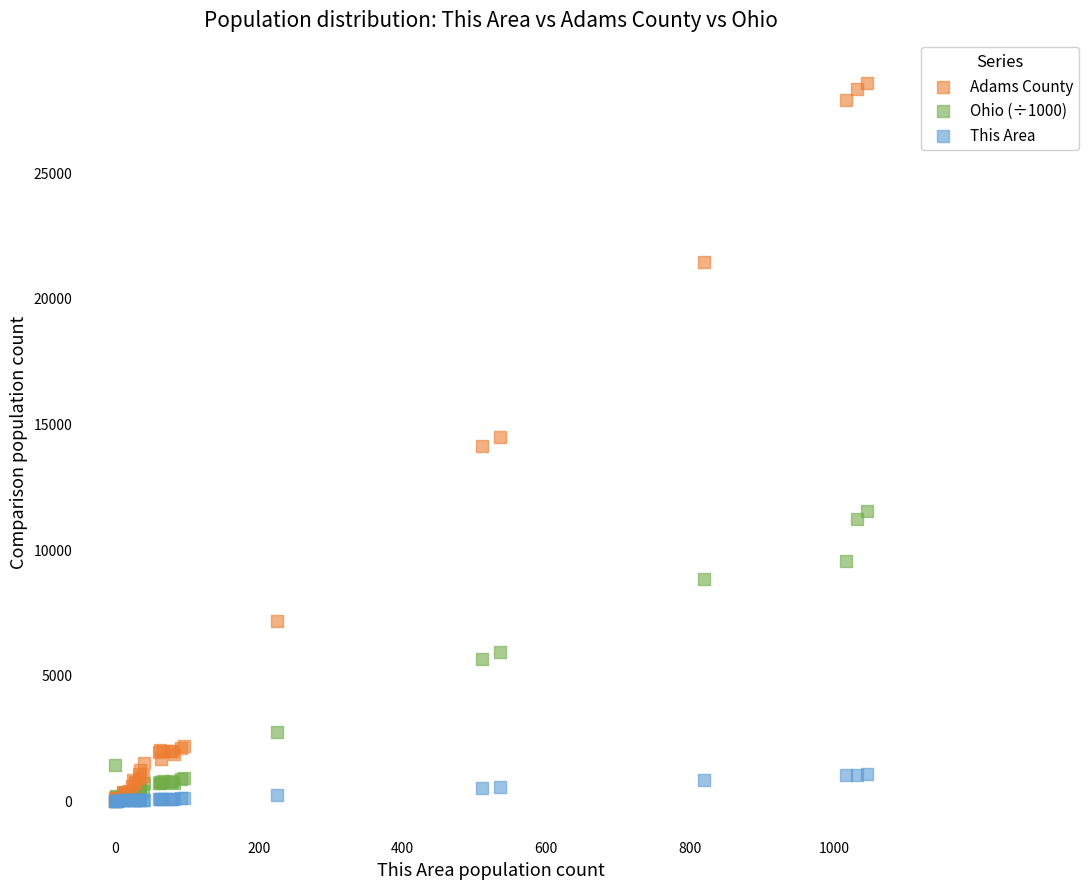

What are all the series names shown in the legend?

Adams County, Ohio (÷1000), This Area